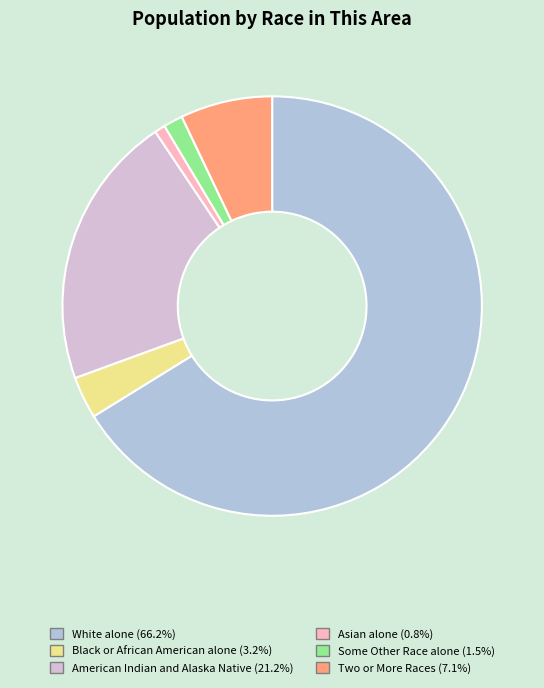

What is the largest slice in the pie chart?

White alone